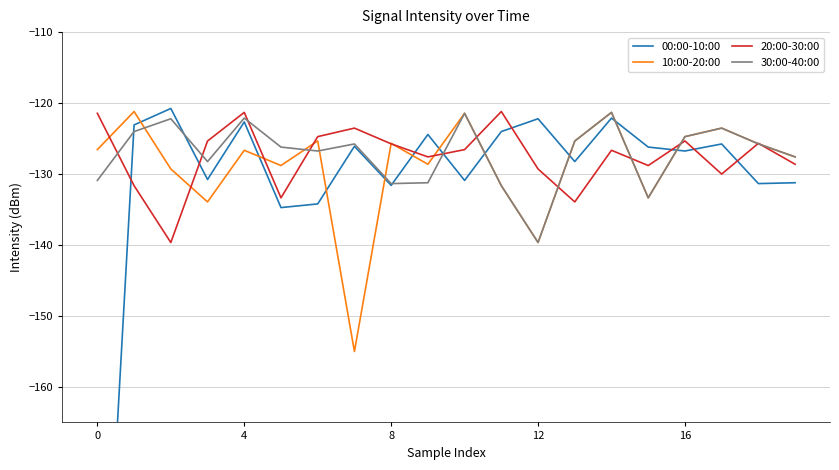

How many lines are shown in the chart?

4